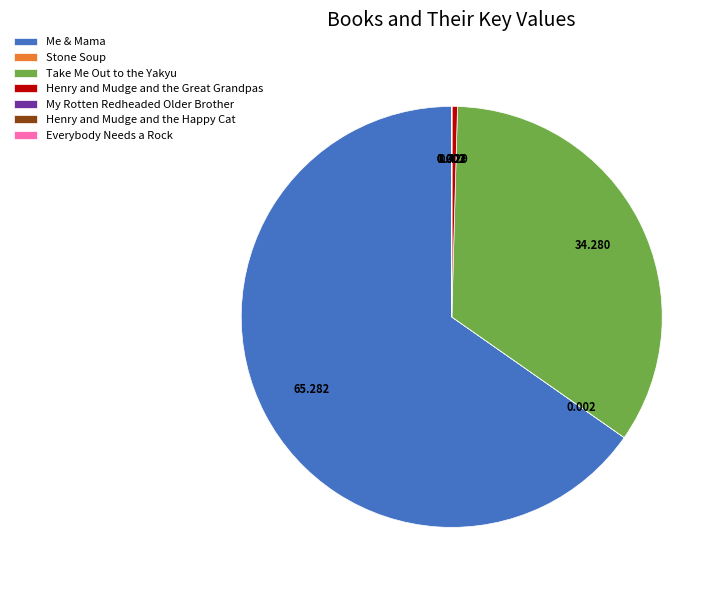

Which slice represents more than half of the pie?

Me & Mama